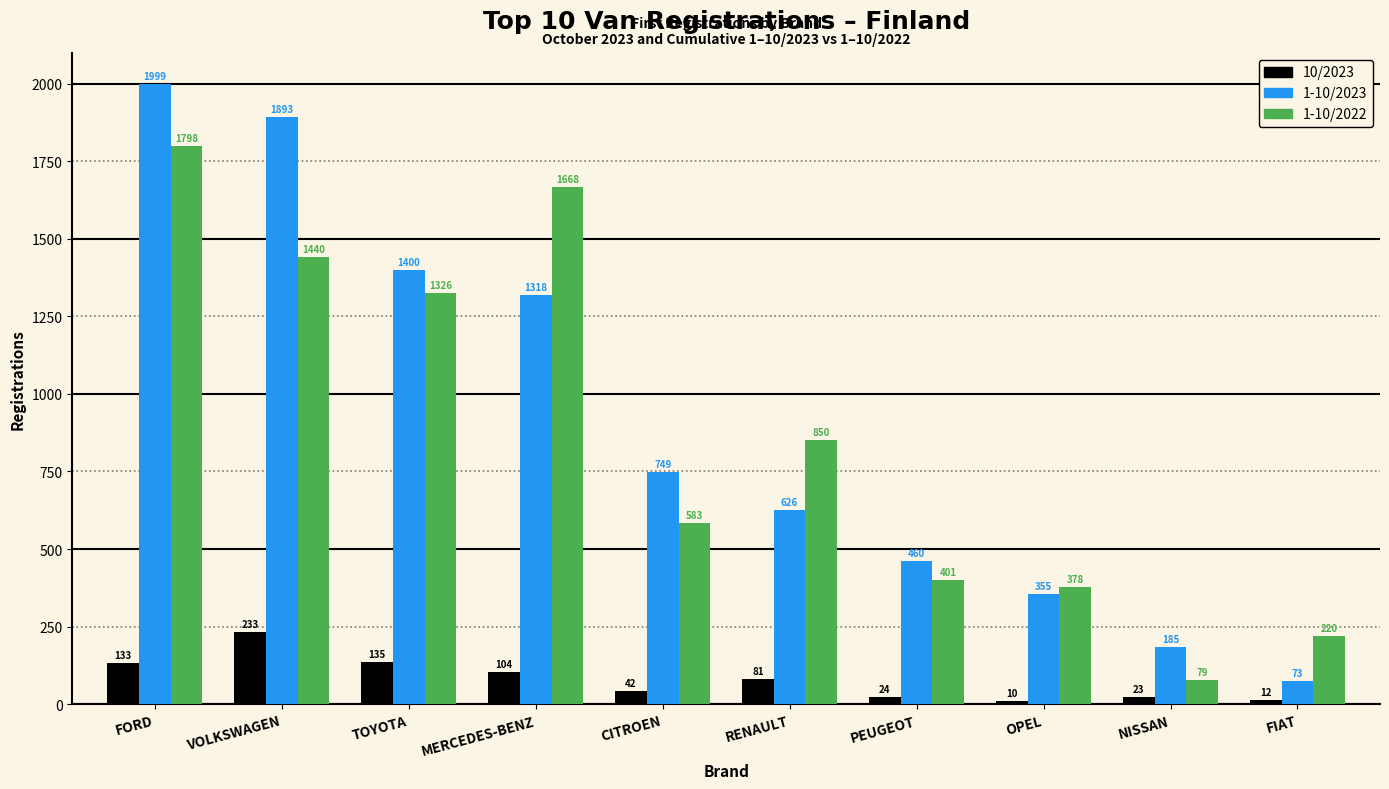

What is the maximum value for 1-10/2022?

1798